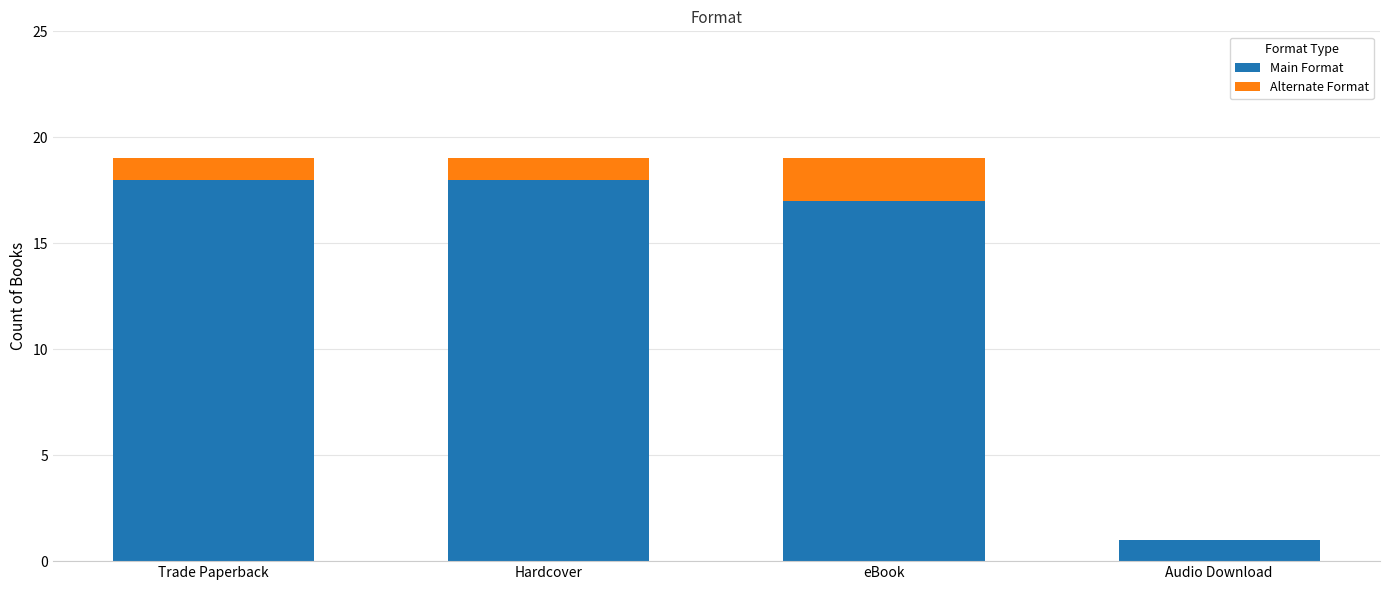

Reading left to right, transcribe the values for Main Format.

Trade Paperback=18	Hardcover=18	eBook=17	Audio Download=1